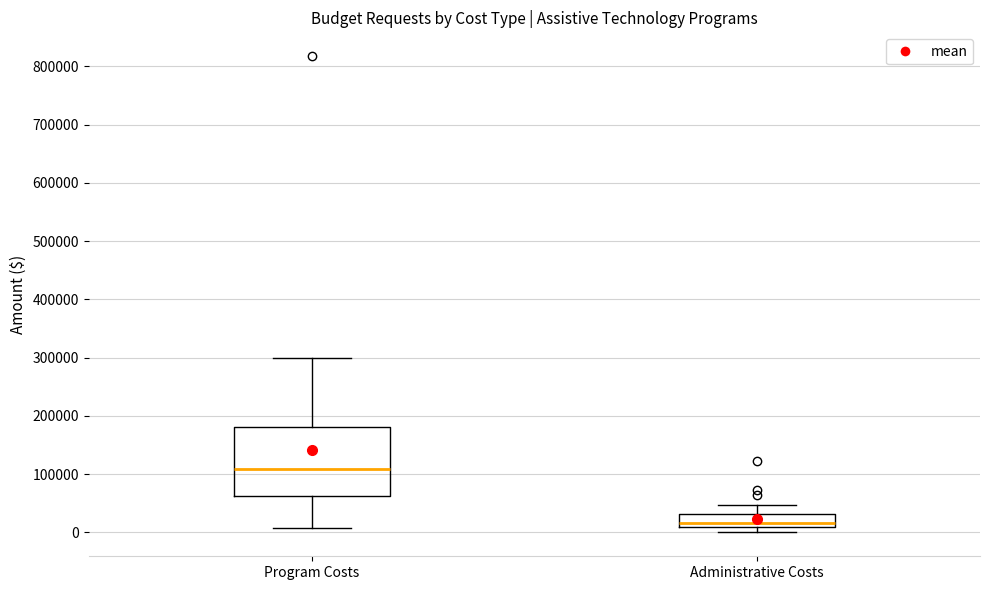

Which box is the tallest, from its lower edge to its upper edge?

Program Costs